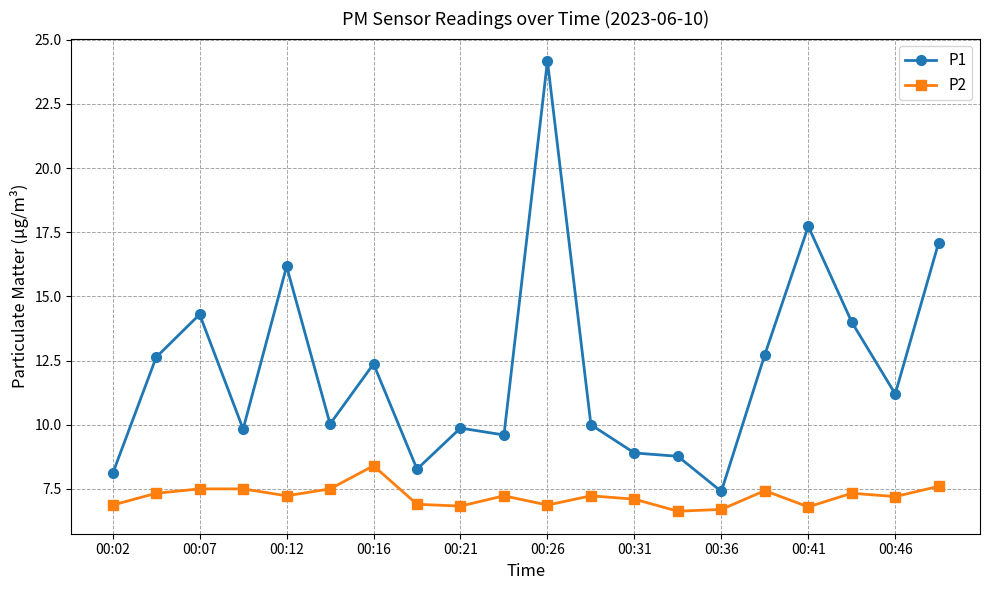

In P1, how many points are higher than both neighbors (excluding endpoints)?

6